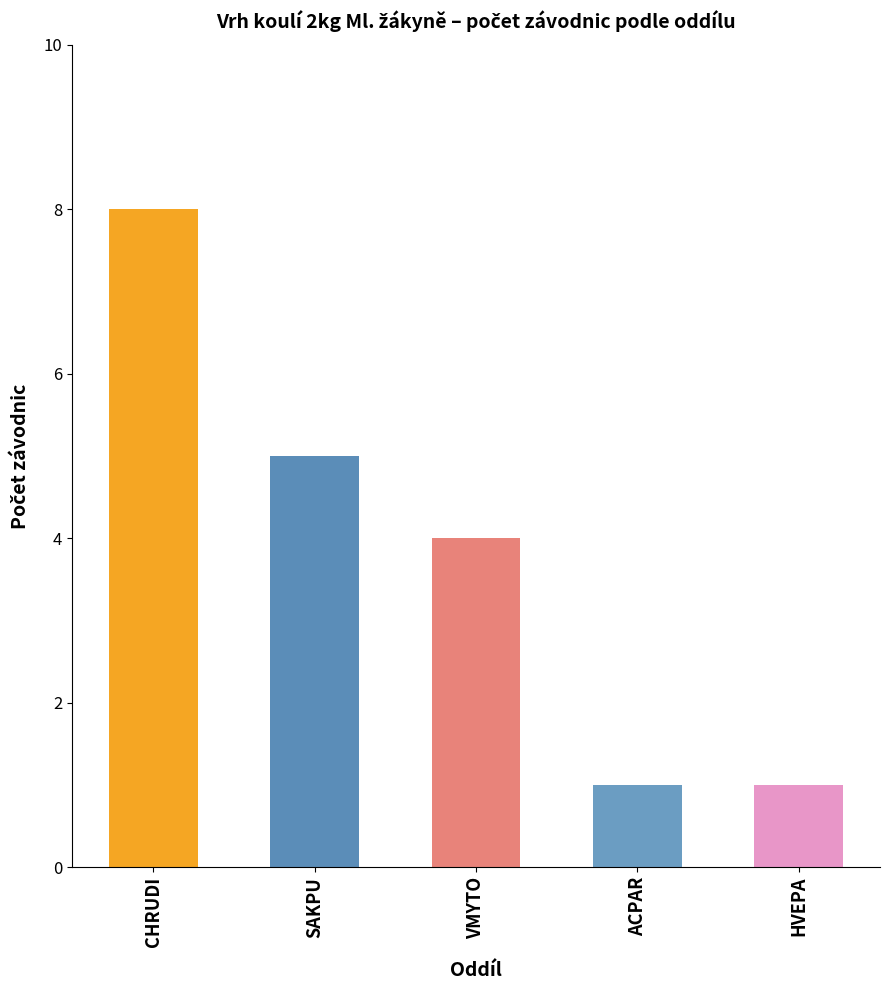

What is the sum of the values at SAKPU and VMYTO?

9